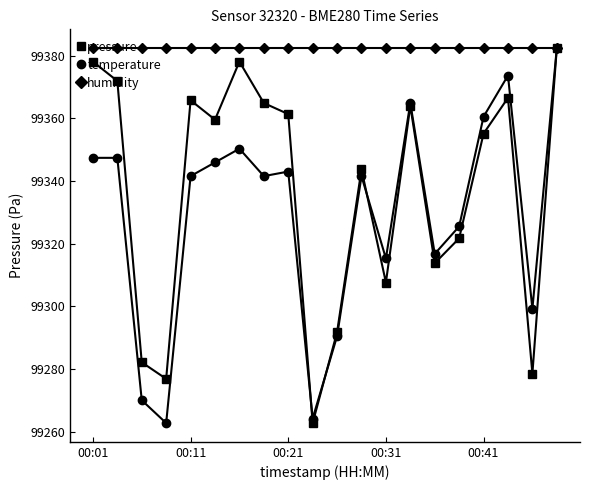

Which series has the largest total across all categories?

humidity